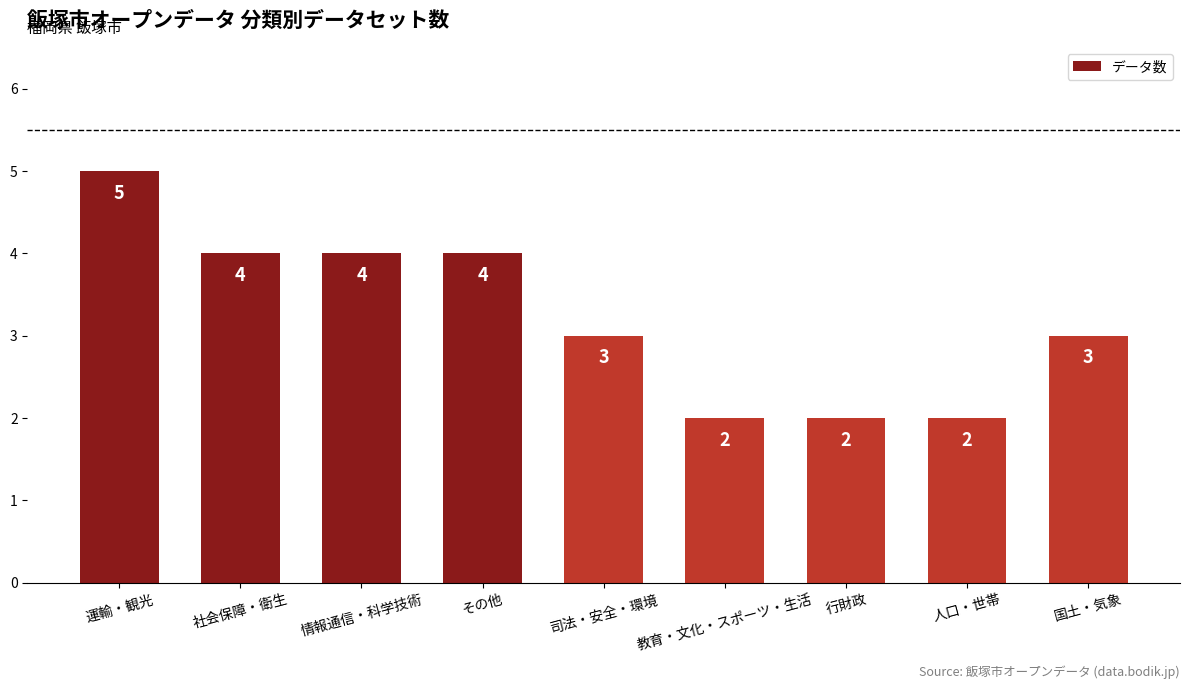

Is it true that the value at 司法・安全・環境 is 3?

True